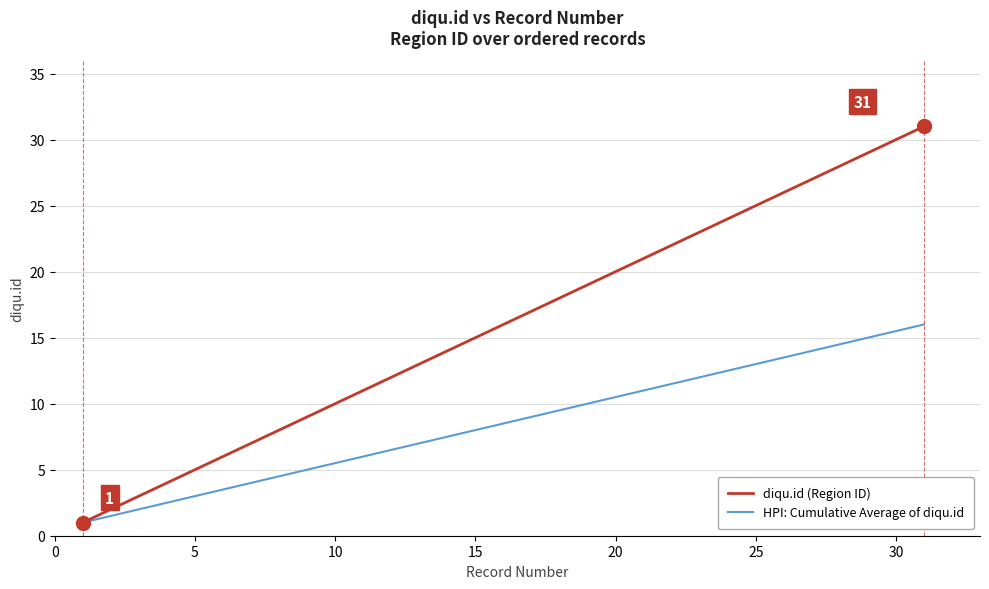

Which series has the largest total across all categories?

diqu.id (Region ID)